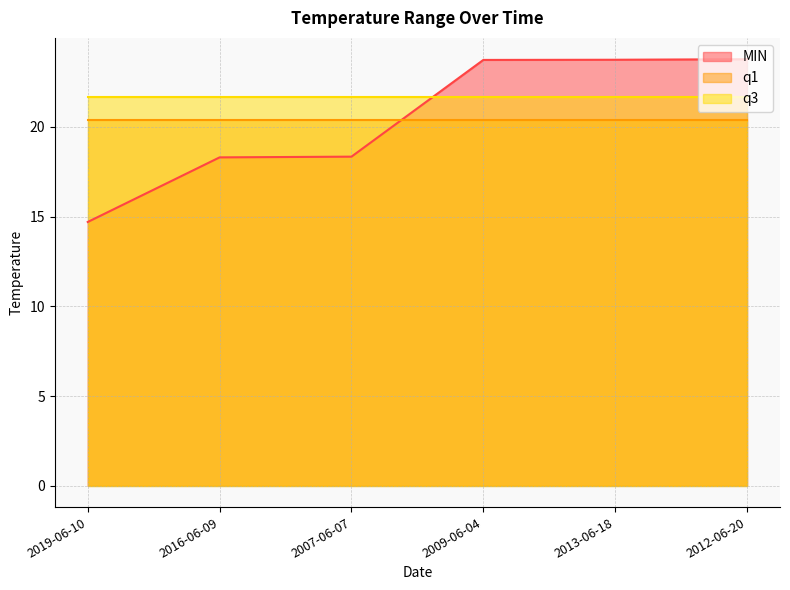

Rank the series by their maximum value, from lowest to highest.

q1, q3, MIN